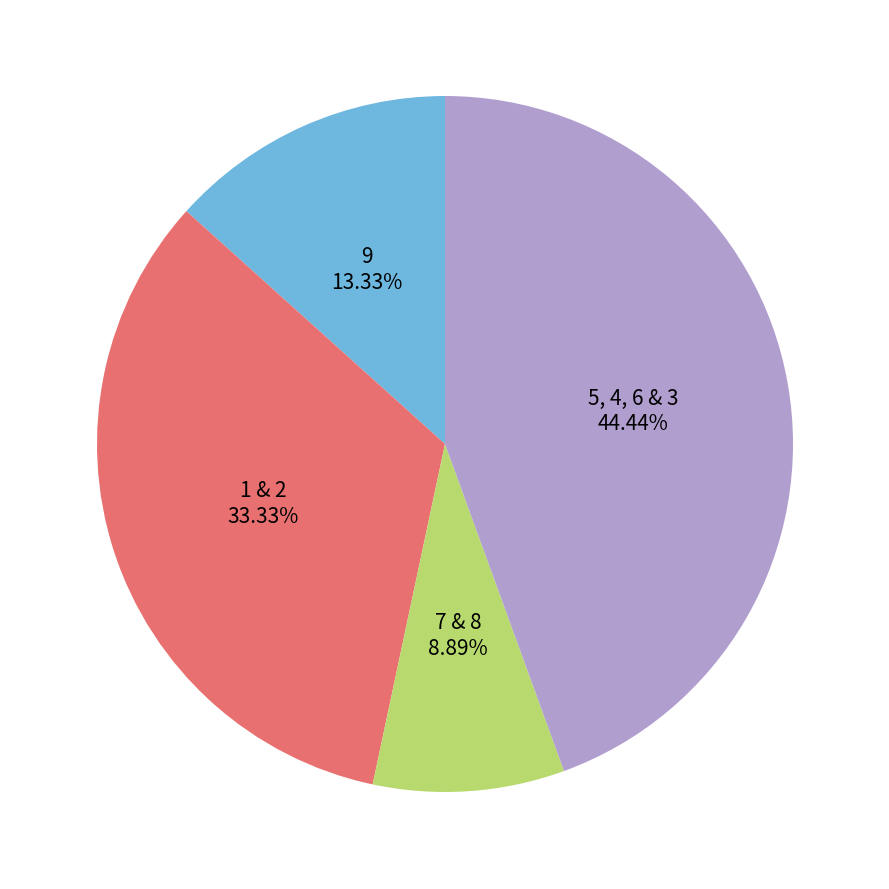

Is there a majority slice in this chart?

No